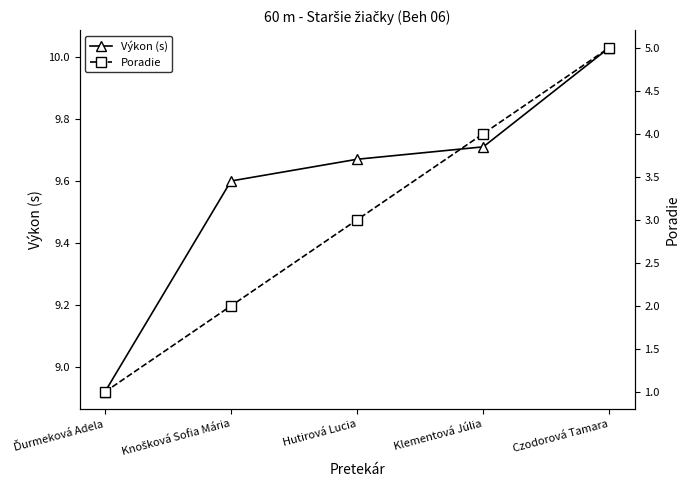

Is it true that Výkon (s) equals 2.6 at Ďurmeková Adela?

False